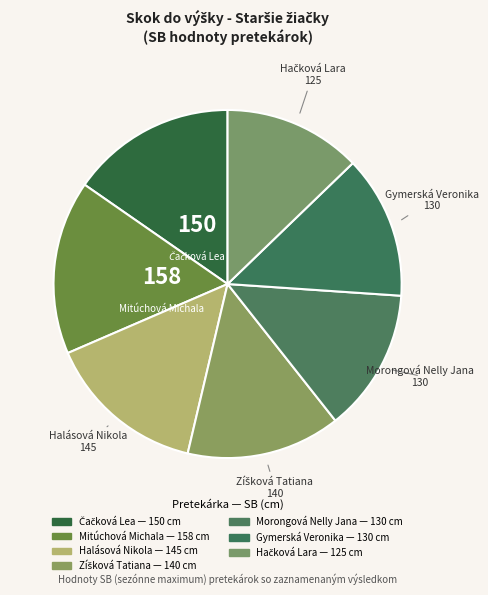

What portion of the pie excludes Hačková Lara?

87.2%